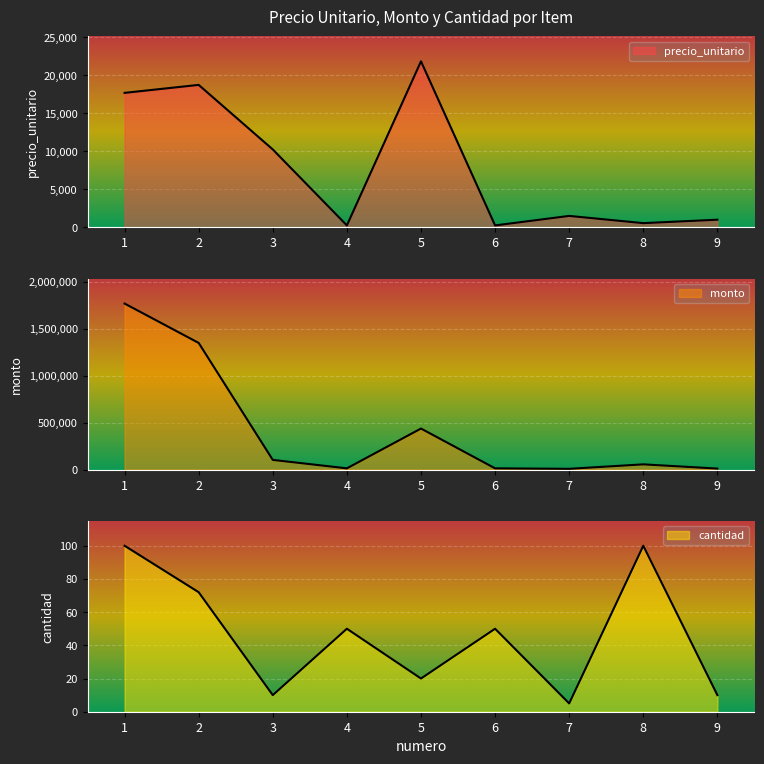

List the series in order of their peak value, lowest first.

cantidad, precio_unitario, monto